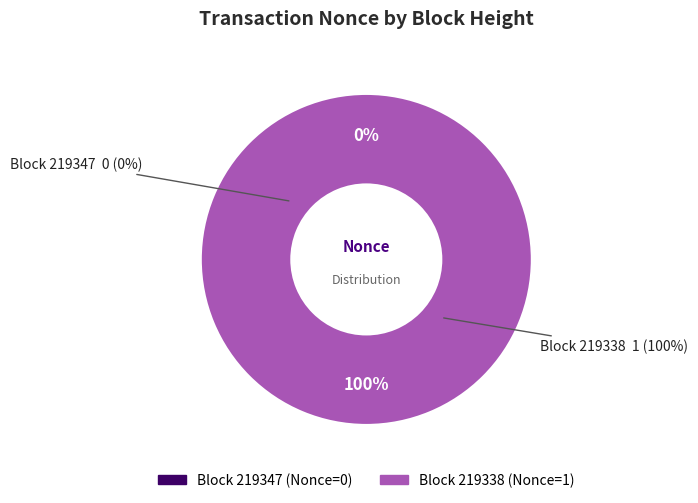

What percentage do 219347 and 219338 together represent?

100.0%